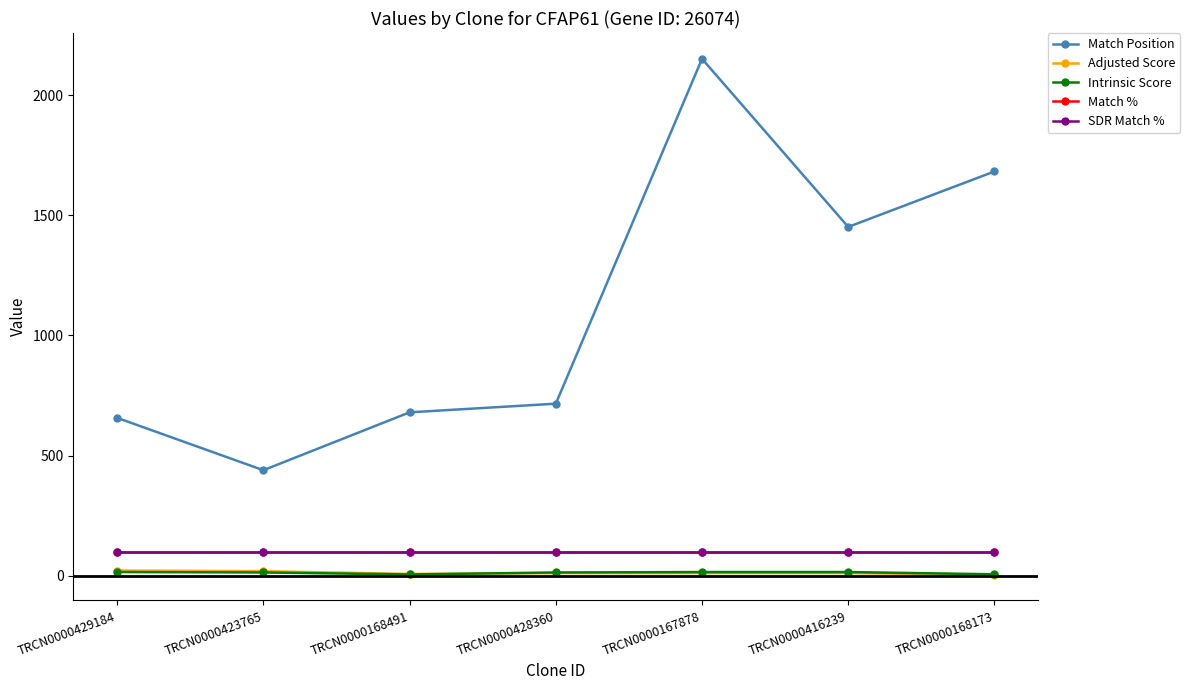

In Intrinsic Score, how many points are lower than both neighbors (excluding endpoints)?

1